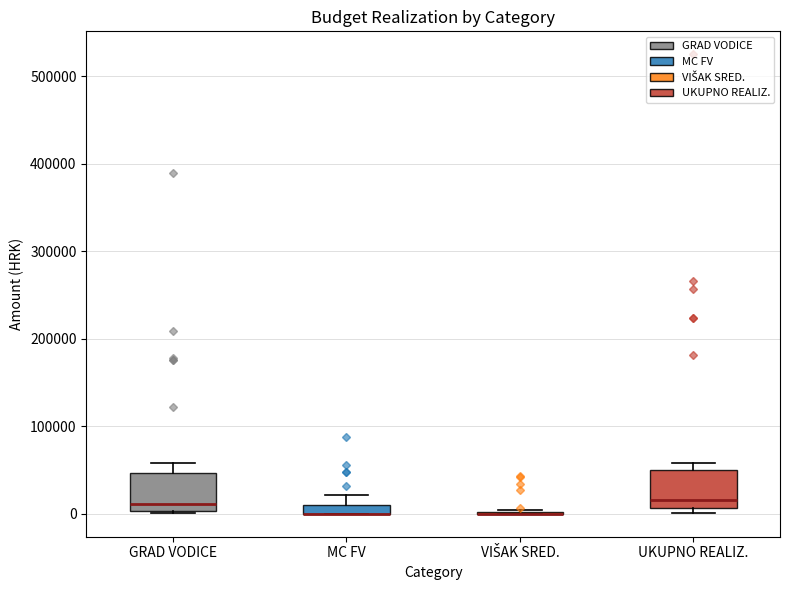

Where is the upper edge of the box for GRAD VODICE on the y-axis? The values are not printed on the chart, so give them approximately, as read against the axis.

50000